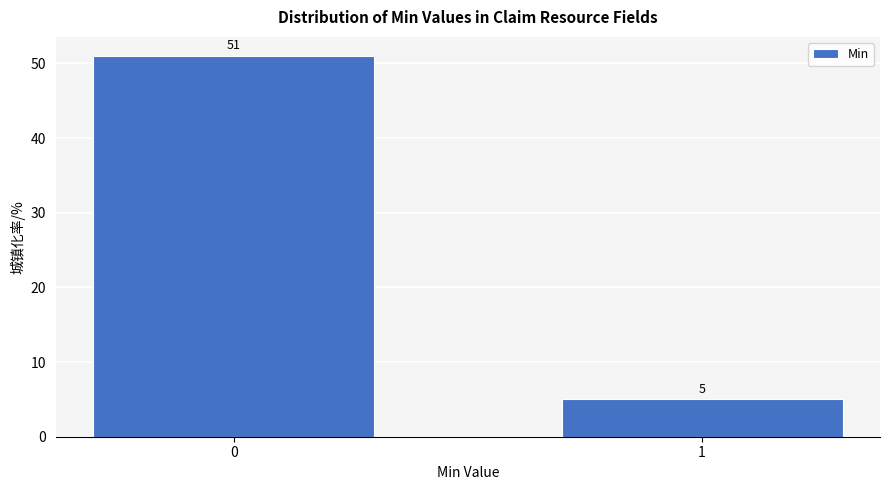

Reading left to right, transcribe all the data shown in this chart.

0=51	1=5